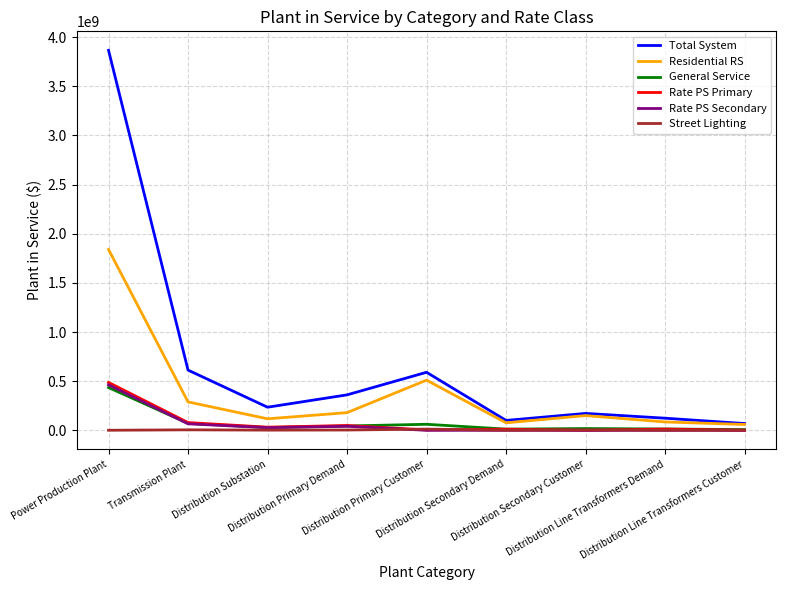

Which series has the largest total across all categories?

Total System